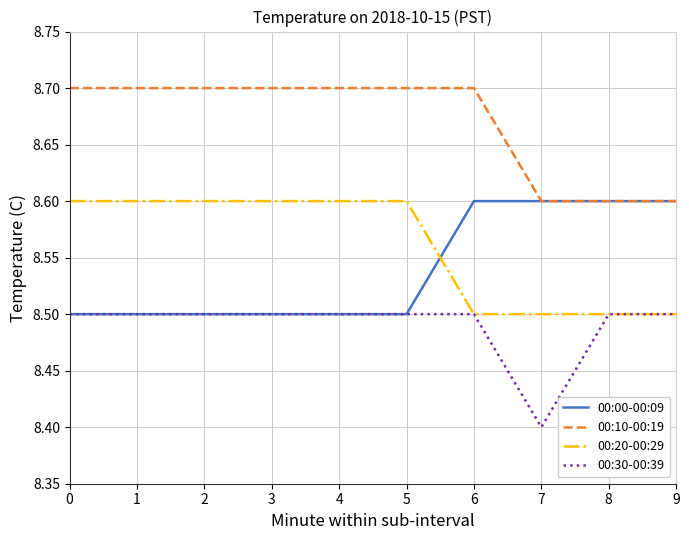

True or false: 00:10-00:19 and 00:30-00:39 intersect in this chart.

False